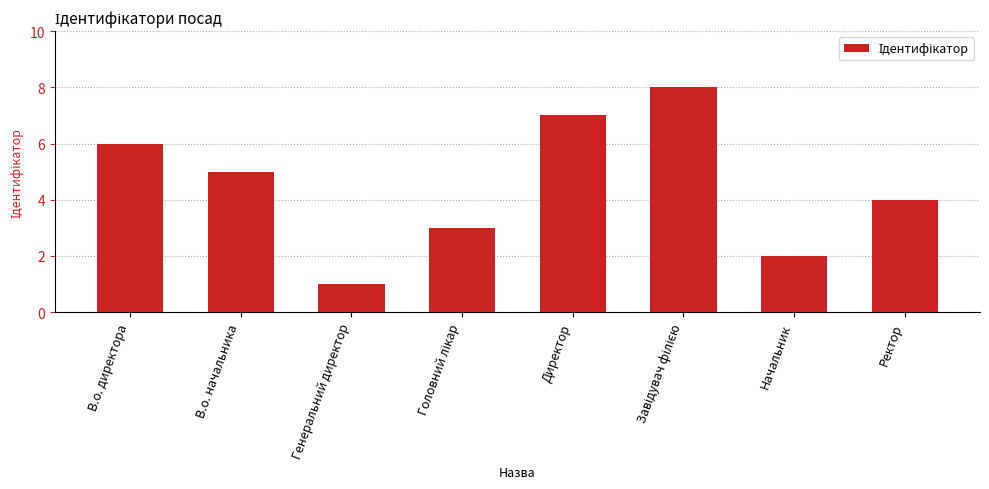

What is the label of the 3rd bar from the left?

Генеральний директор